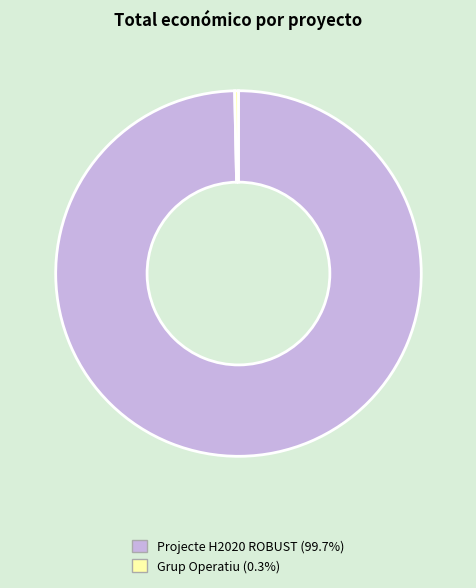

Does Grup Operatiu (0.3%) account for over 50% of the chart?

No